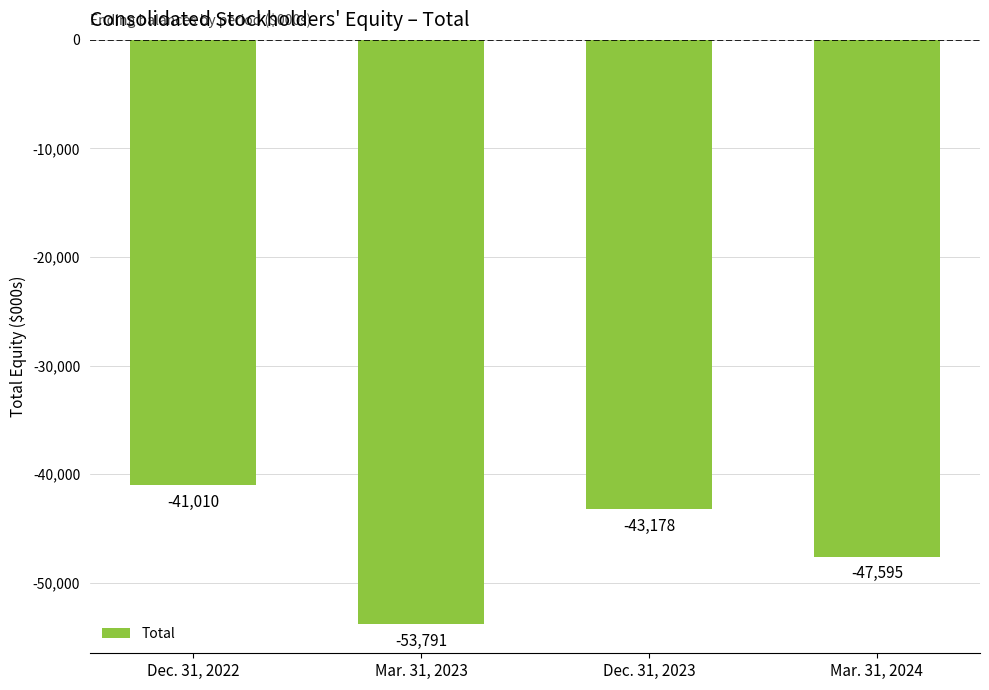

What is the sum of all values?

-185574